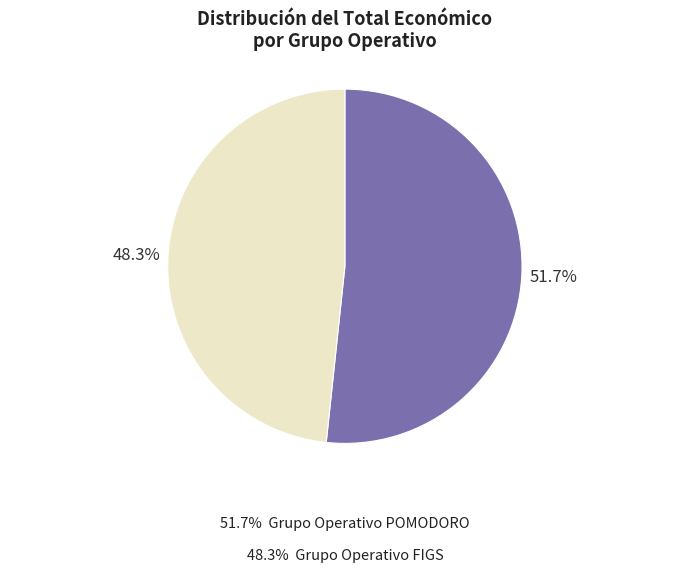

Does any single category account for the majority?

Yes